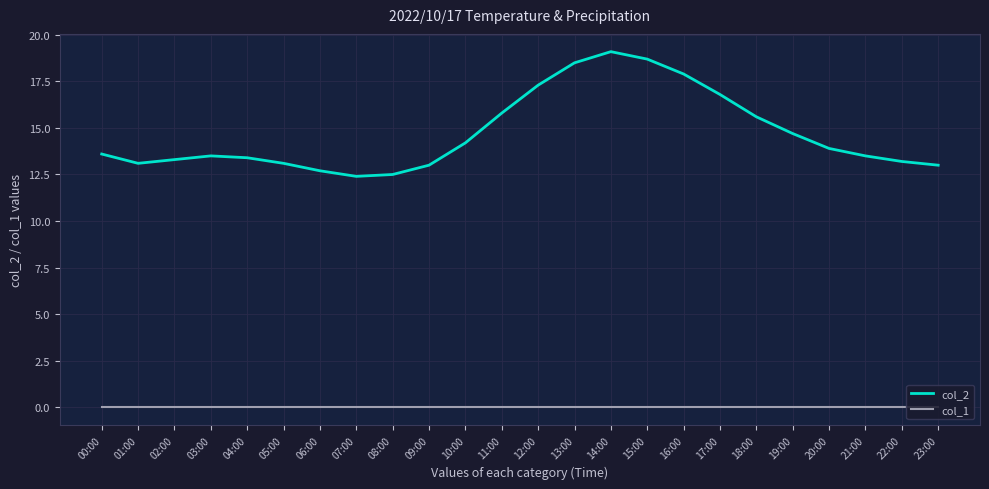

Reading left to right, extract all data points from this chart.

col_2: 00:00=13.6	01:00=13.1	02:00=13.3	03:00=13.5	04:00=13.4	05:00=13.1	06:00=12.7	07:00=12.4	08:00=12.5	09:00=13.0	10:00=14.2	11:00=15.8	12:00=17.3	13:00=18.5	14:00=19.1	15:00=18.7	16:00=17.9	17:00=16.8	18:00=15.6	19:00=14.7	20:00=13.9	21:00=13.5	22:00=13.2	23:00=13.0
col_1: 00:00=0.0	01:00=0.0	02:00=0.0	03:00=0.0	04:00=0.0	05:00=0.0	06:00=0.0	07:00=0.0	08:00=0.0	09:00=0.0	10:00=0.0	11:00=0.0	12:00=0.0	13:00=0.0	14:00=0.0	15:00=0.0	16:00=0.0	17:00=0.0	18:00=0.0	19:00=0.0	20:00=0.0	21:00=0.0	22:00=0.0	23:00=0.0